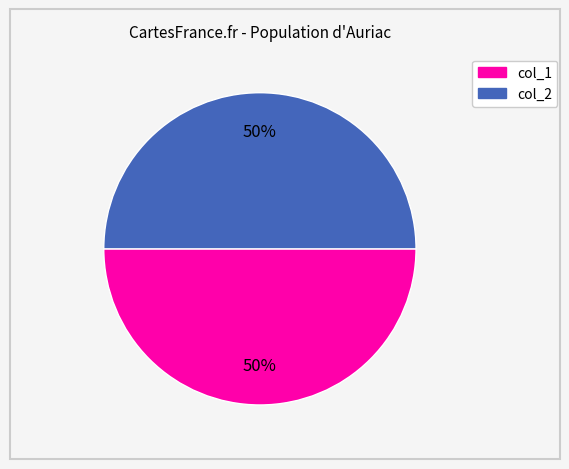

To the nearest percent, what is the average slice percentage?

50%